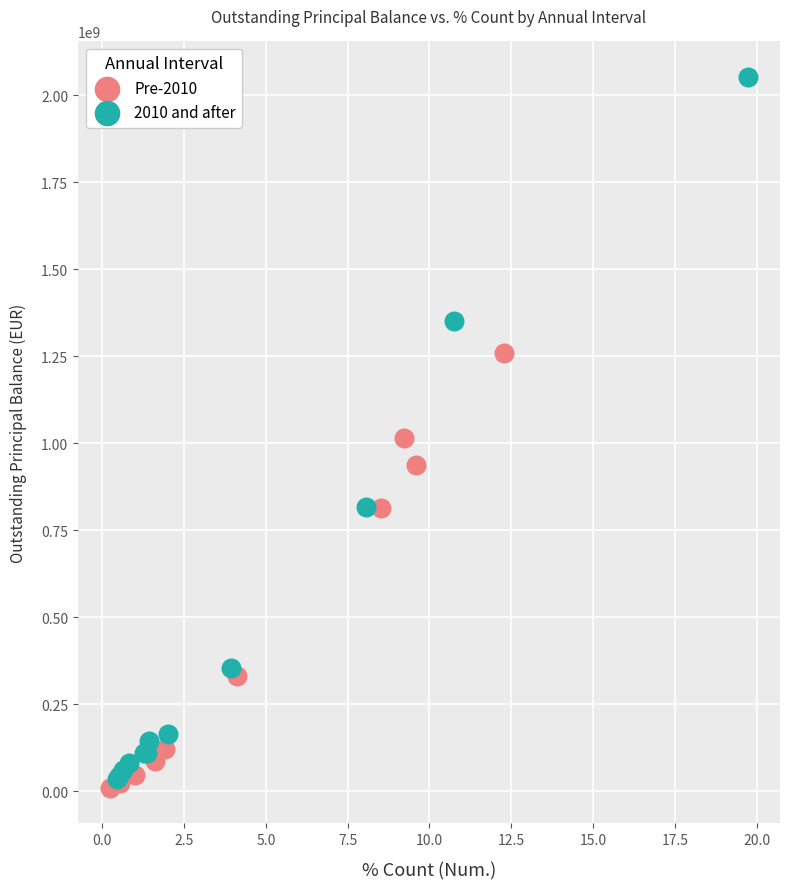

Which series has the largest Y range (max minus min)?

2010 and after